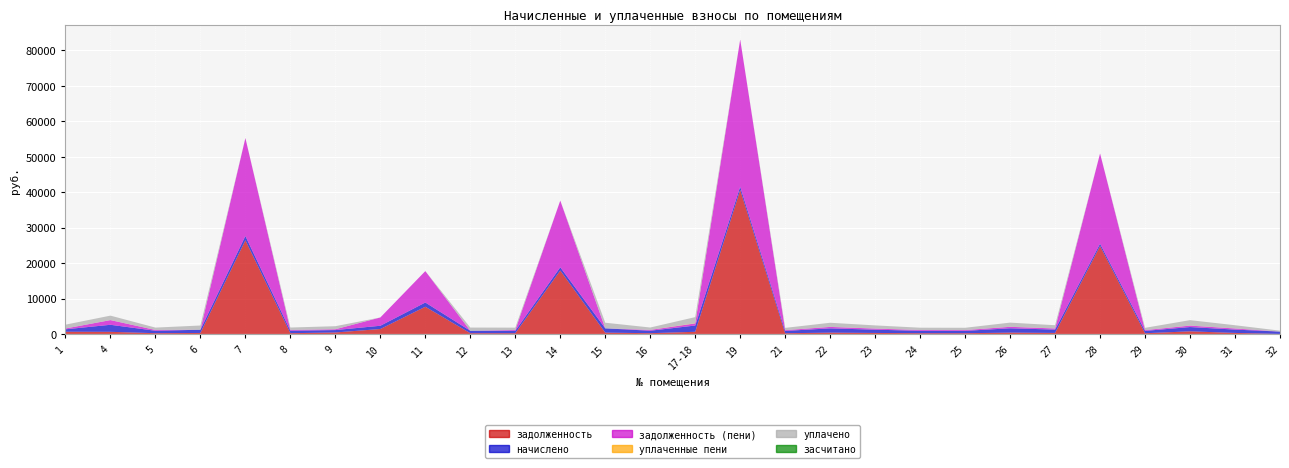

Reading right to left, list all the values displayed in this chart.

задолженность: 32=0.0	31=285.1	30=734.5	29=199.8	28=24806.2	27=285.7	26=371.0	25=201.8	24=204.5	23=279.7	22=366.3	21=198.5	19=40619.6	17-18=606.2	16=210.5	15=367.6	14=17889.2	13=206.5	12=209.1	11=7669.5	10=1393.3	9=411.6	8=209.8	7=26427.7	6=276.4	5=207.8	4=600.1	1=622.0
начислено: 32=665.0	31=942.5	30=1211.1	29=660.6	28=660.6	27=944.7	26=1226.5	25=667.2	24=676.0	23=924.8	22=1211.1	21=656.2	19=922.6	17-18=1768.2	16=695.8	15=1215.5	14=924.8	13=682.6	12=691.4	11=1197.9	10=913.8	9=680.4	8=693.6	7=1208.9	6=913.8	5=687.0	4=1984.0	1=684.8
задолженность (пени): 32=0.0	31=314.1	30=403.7	29=220.2	28=25466.8	27=314.9	26=408.8	25=222.4	24=225.3	23=308.3	22=403.7	21=218.7	19=41542.2	17-18=589.4	16=231.9	15=0.0	14=18814.0	13=227.5	12=0.0	11=8867.4	10=2342.2	9=226.8	8=231.7	7=27636.6	6=0.0	5=229.0	4=1322.7	1=228.3
уплаченные пени: 32=0.0	31=0.0	30=3.9	29=0.0	28=0.0	27=0.0	26=0.0	25=0.0	24=0.0	23=0.0	22=0.0	21=0.0	19=0.0	17-18=71.4	16=0.0	15=0.0	14=0.0	13=0.0	12=0.0	11=0.0	10=0.0	9=0.0	8=0.9	7=0.0	6=0.0	5=0.0	4=0.0	1=1.8
уплачено: 32=262.3	31=913.4	30=1539.2	29=640.2	28=0.0	27=915.5	26=1188.6	25=646.6	24=655.1	23=896.3	22=1173.7	21=635.9	19=0.0	17-18=1713.6	16=674.3	15=1583.1	14=0.0	13=661.5	12=900.6	11=0.0	10=0.0	9=865.2	8=672.1	7=0.0	6=1190.2	5=665.8	4=1261.4	1=1077.9
засчитано: 32=0.0	31=0.0	30=0.0	29=0.0	28=0.0	27=0.0	26=0.0	25=0.0	24=0.0	23=0.0	22=0.0	21=0.0	19=0.0	17-18=0.0	16=0.0	15=0.0	14=0.0	13=0.0	12=0.0	11=0.0	10=0.0	9=0.0	8=0.0	7=0.0	6=0.0	5=0.0	4=0.0	1=0.0